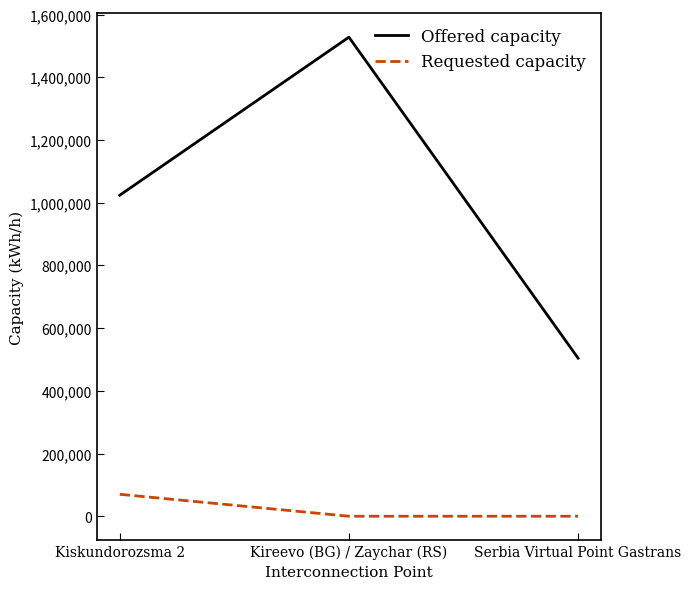

Which series has the widest spread of values?

Offered capacity